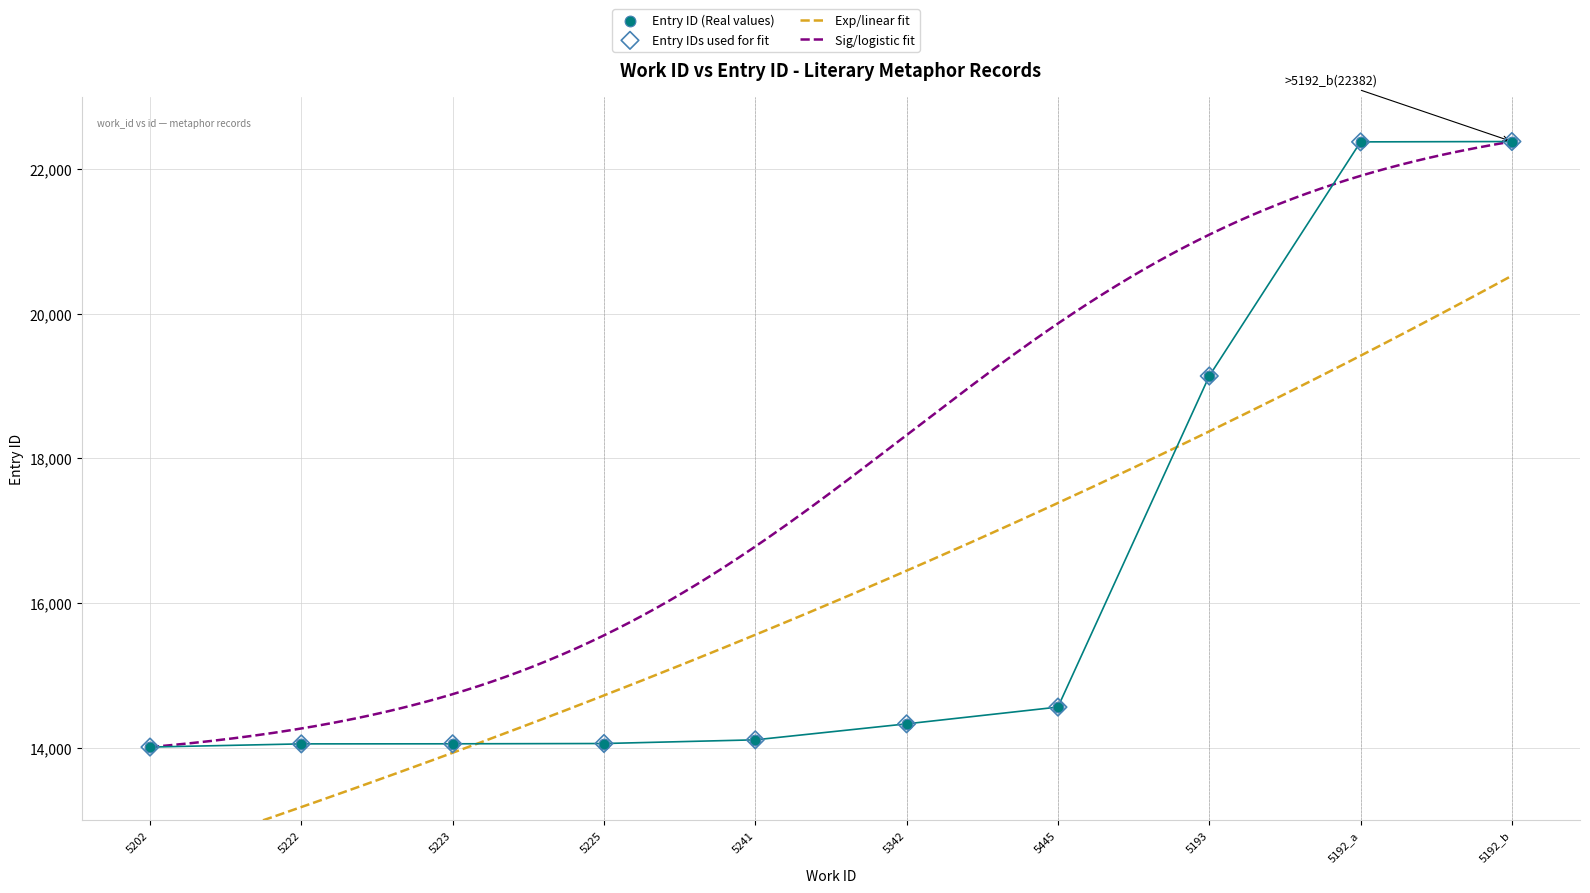

What is the change in value from 5202 to 5222?

+44